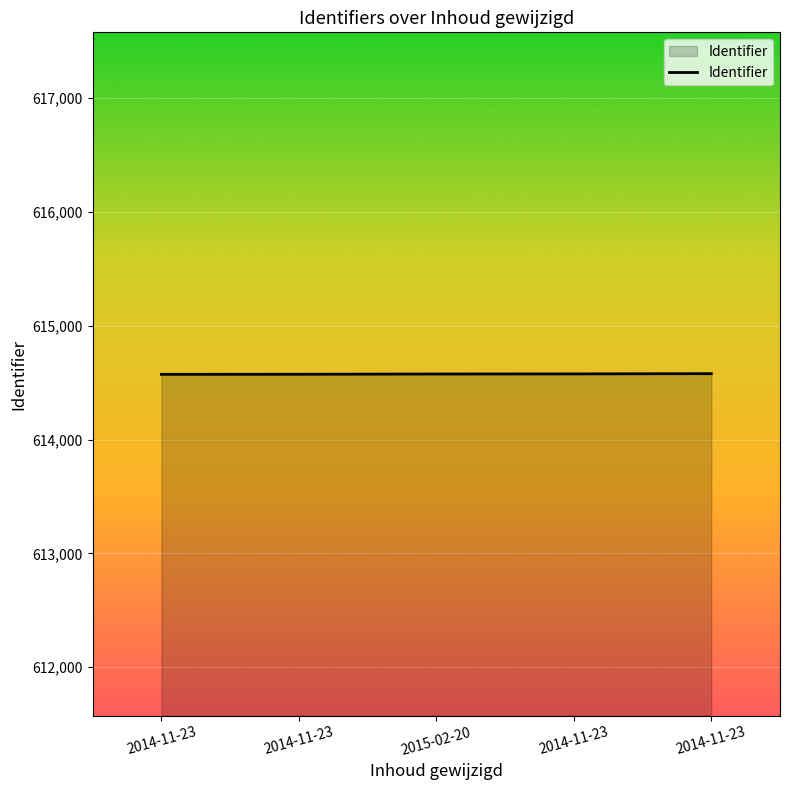

What is the average value?

614576